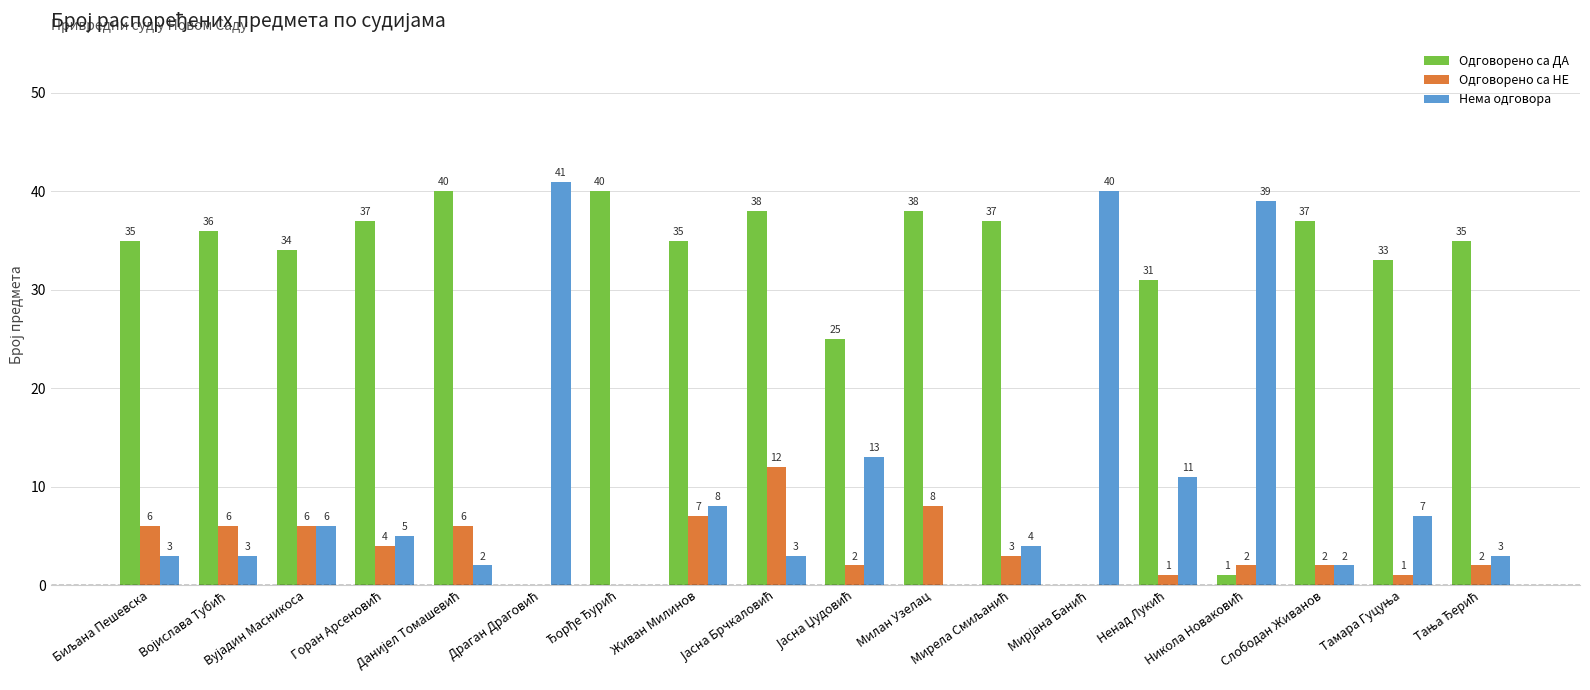

What is the sum of all Одговорено са ДА values?

532